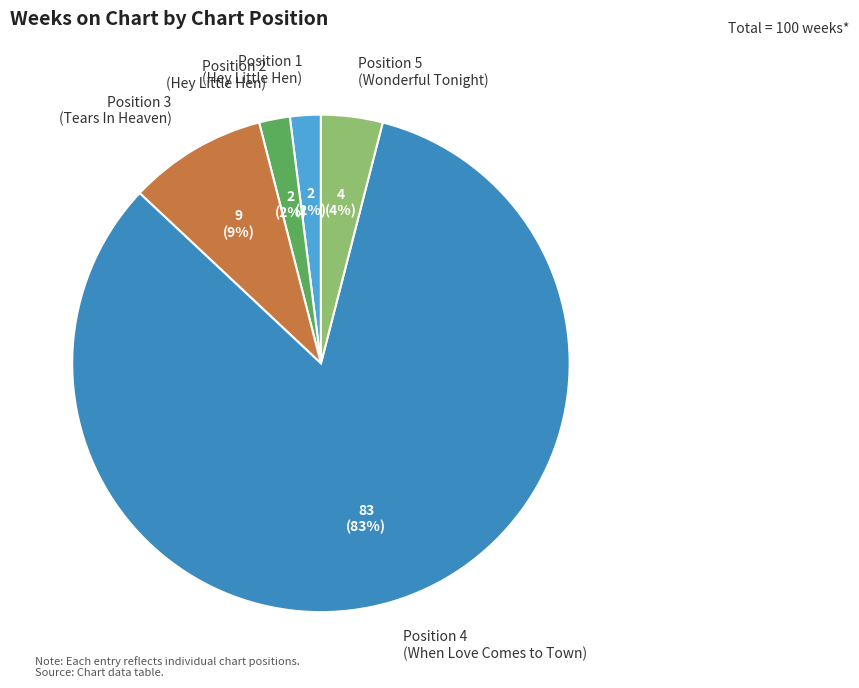

Is it true that Position 2 (Hey Little Hen) is 2% of the pie?

True